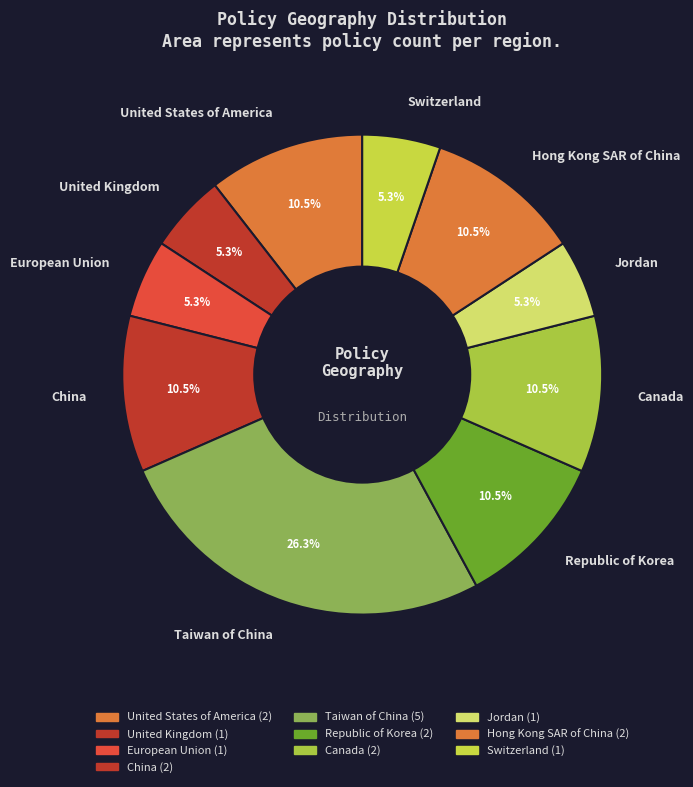

Count the number of slices in the pie.

10